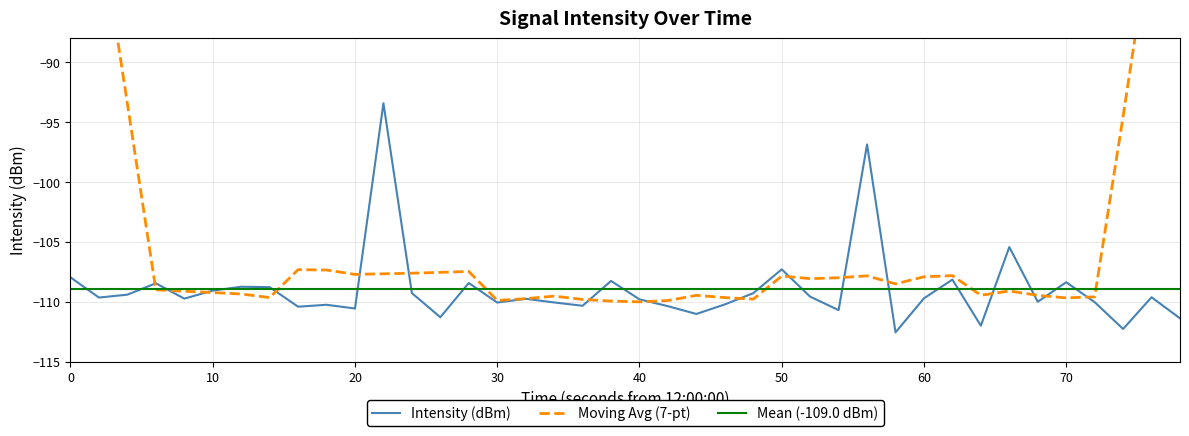

The Intensity (dBm) series shows -165.7 at 0. True or false?

False